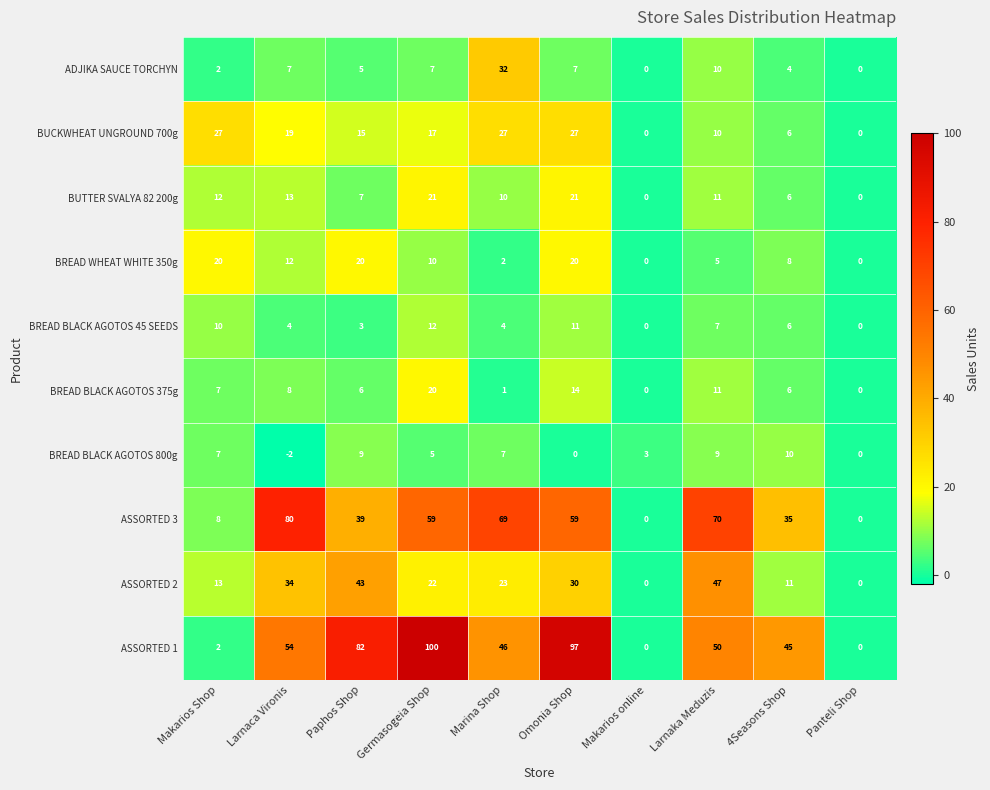

Which label corresponds to the largest value in the chart?

Germasogeia Shop